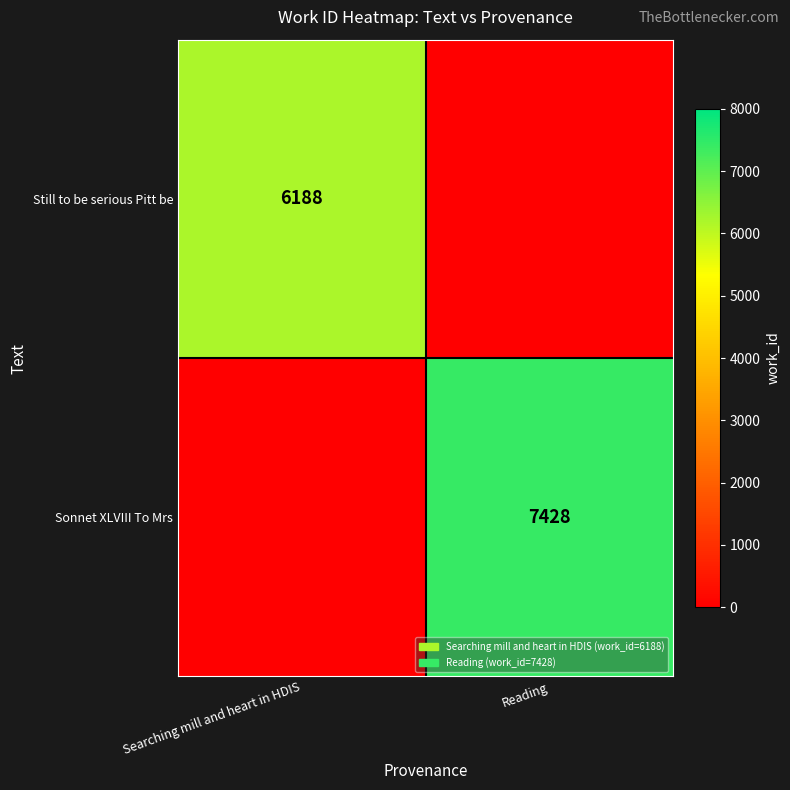

At how many categories does at least one series exceed 2735?

2